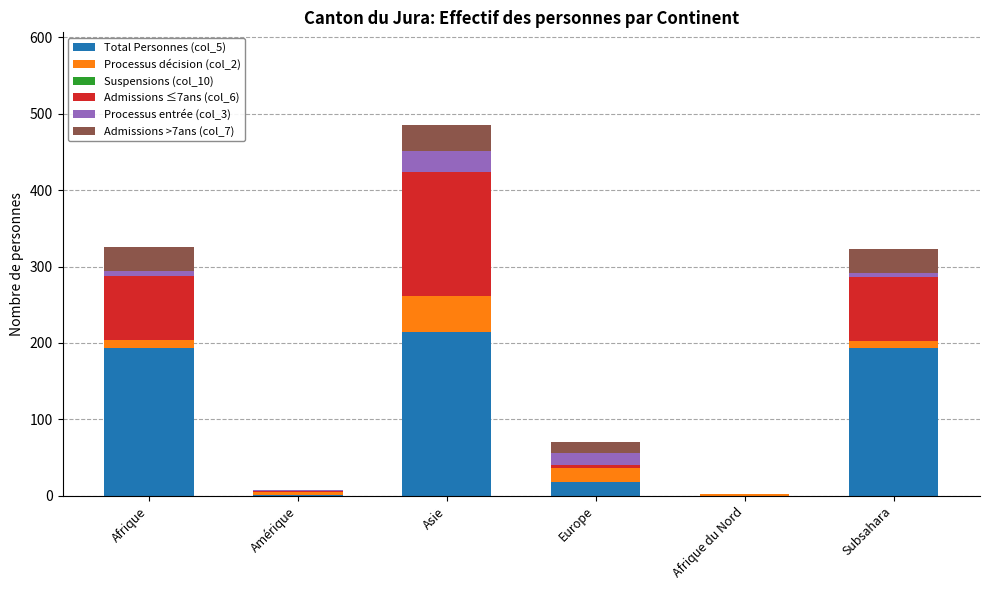

Which category has the highest value in the Total Personnes (col_5) series?

Asie